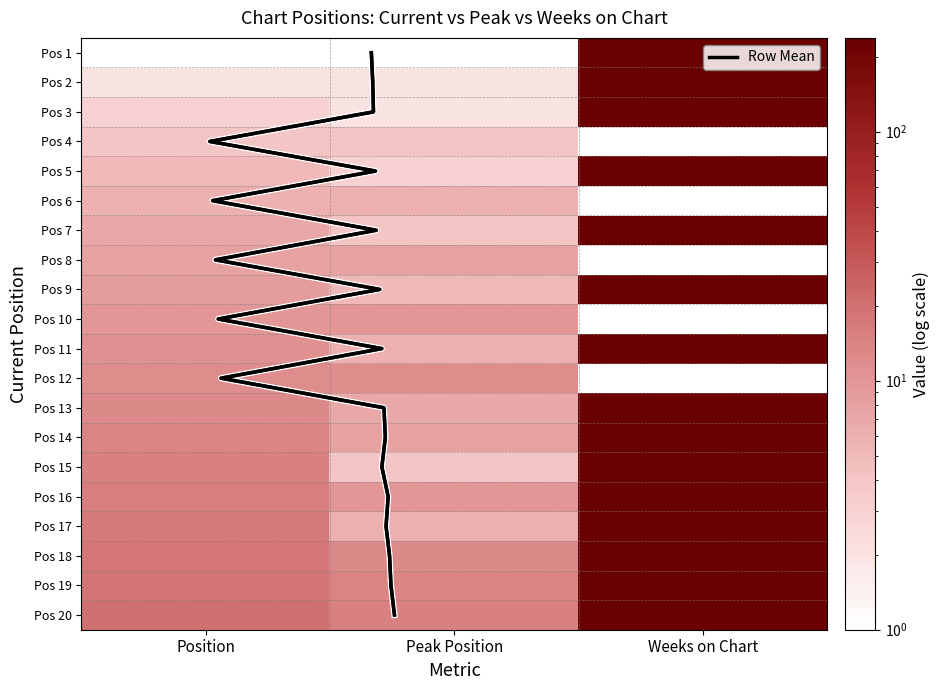

What is the smallest value displayed?

1